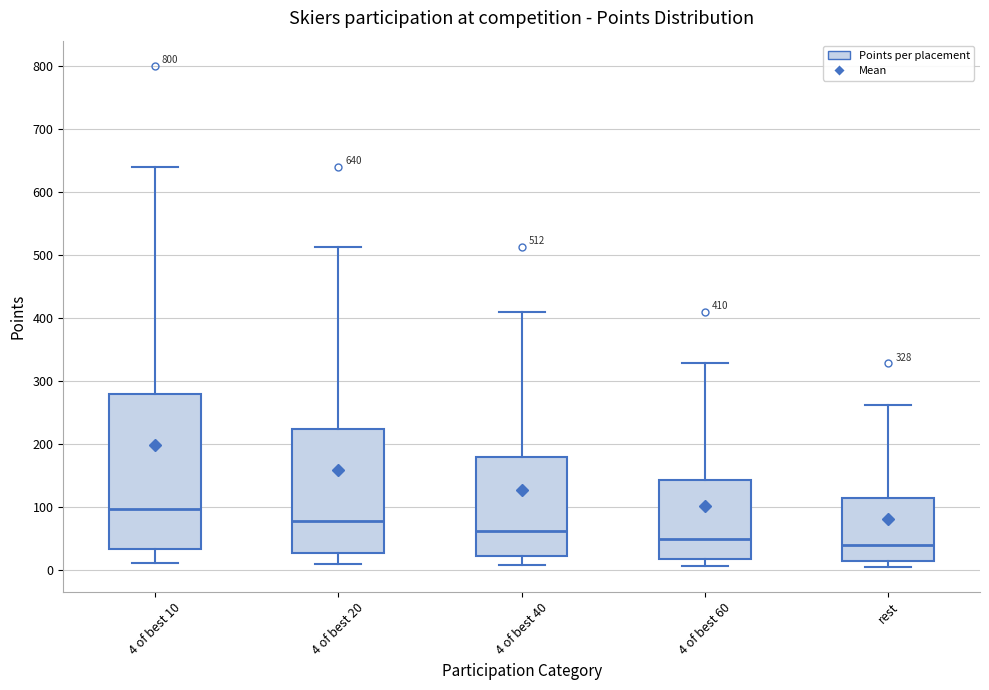

Which box is the tallest, from its lower edge to its upper edge?

4 of best 10